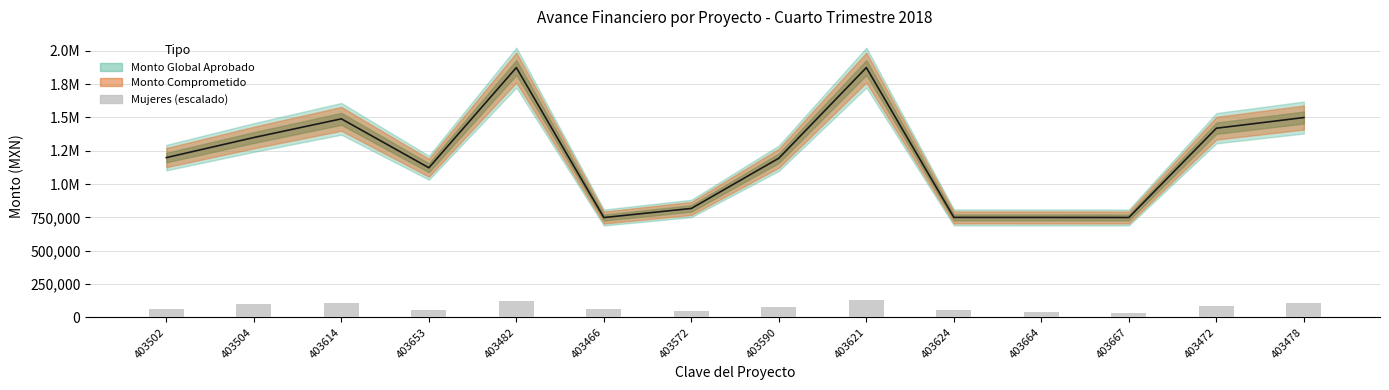

What is the difference between the second highest and second lowest values in the Monto Ejercido series?

1124629.9